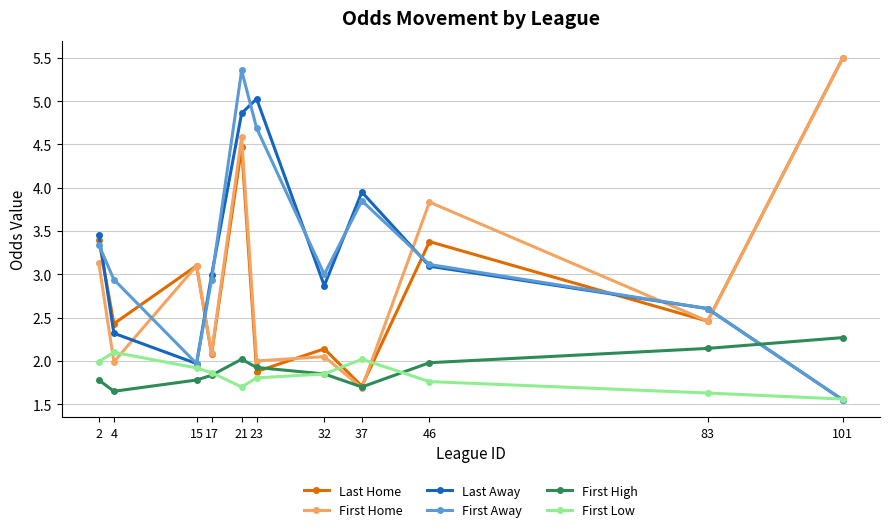

The First Low series shows 1.0 at 83. True or false?

False